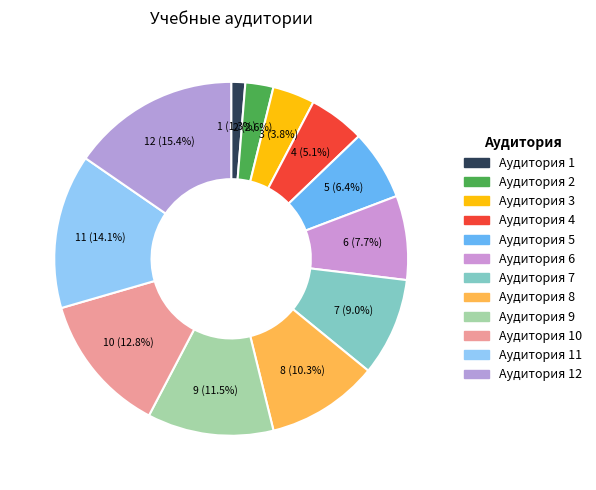

Which category has the smallest portion of the pie?

Аудитория 1